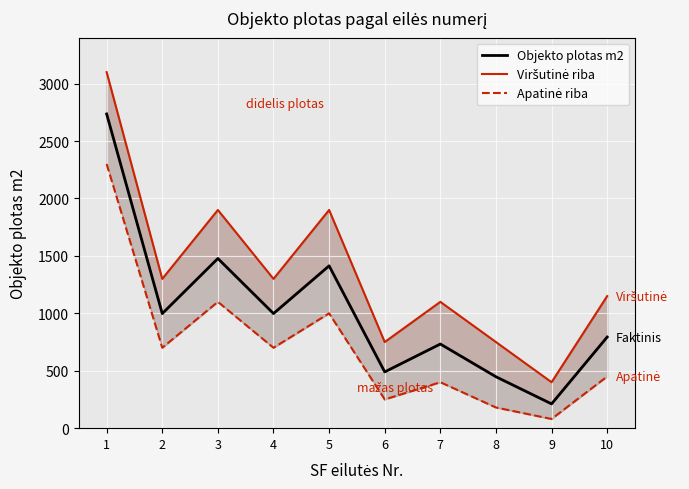

List the labels in order of Apatinė riba value, largest first.

1, 3, 5, 2, 4, 10, 7, 6, 8, 9